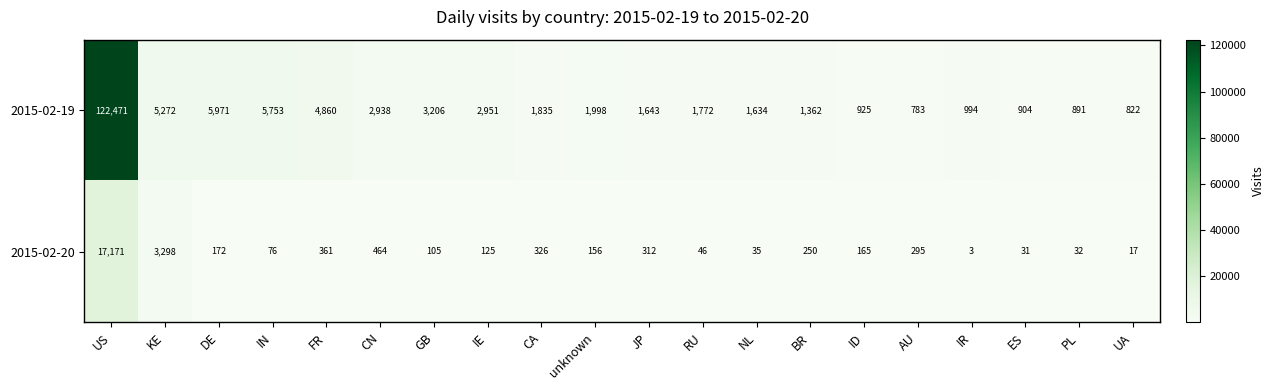

Which category has the lowest value across all series?

IR